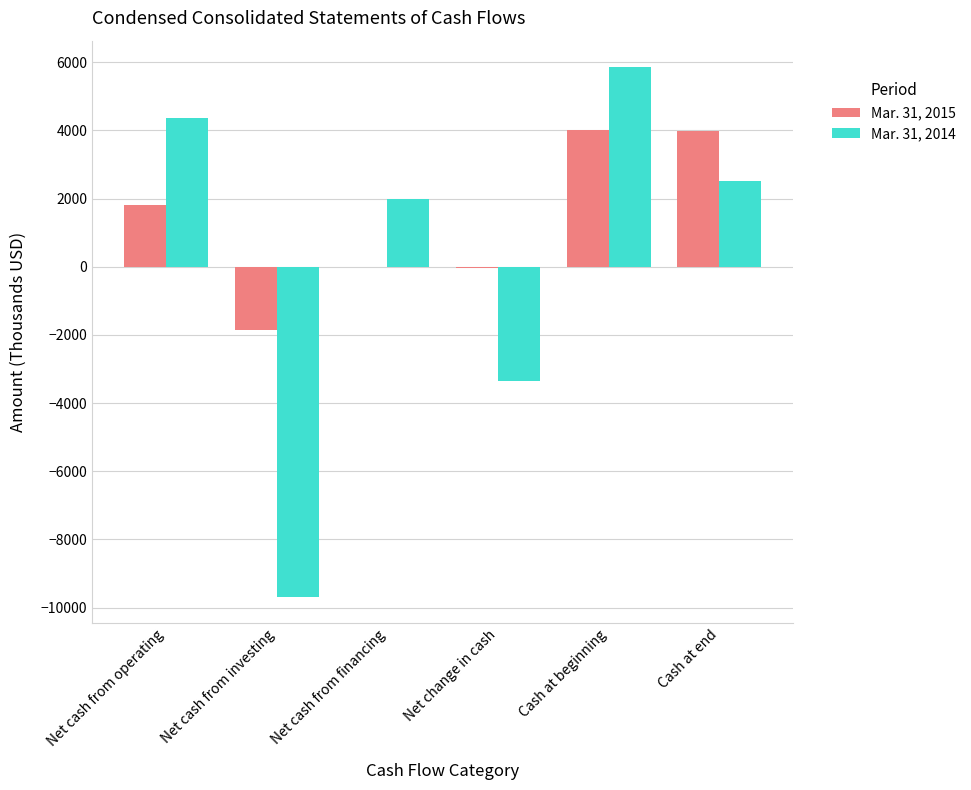

What is the approximate value of Mar. 31, 2014 at Net cash from investing, to the nearest 100?

-9700